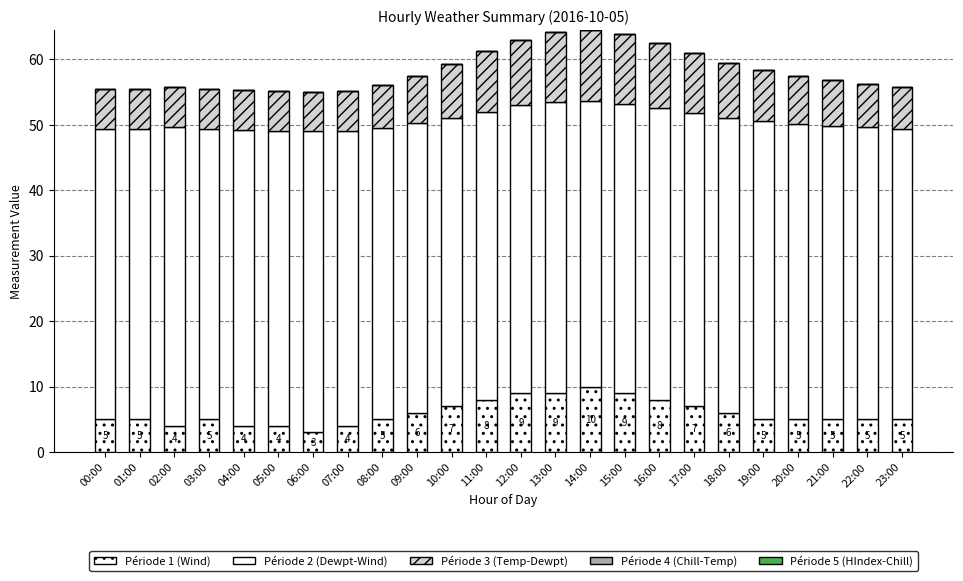

Which series has the largest total across all categories?

Période 2 (Dewpt-Wind)